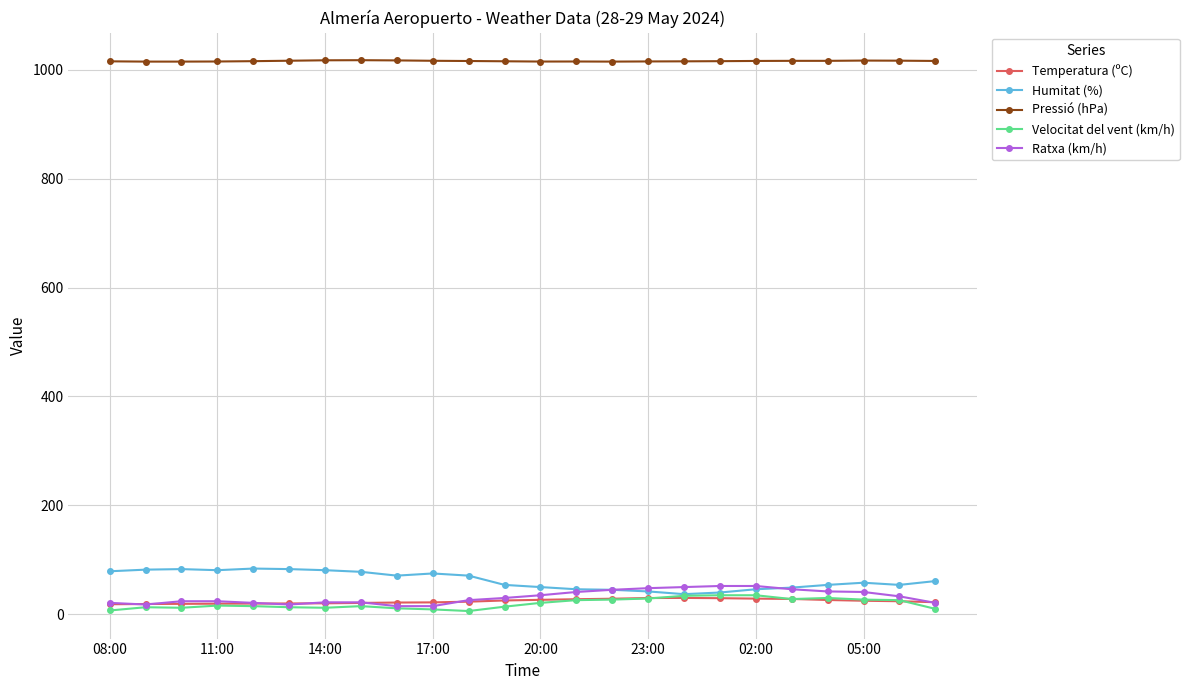

What is the maximum value for Pressió (hPa)?

1017.4